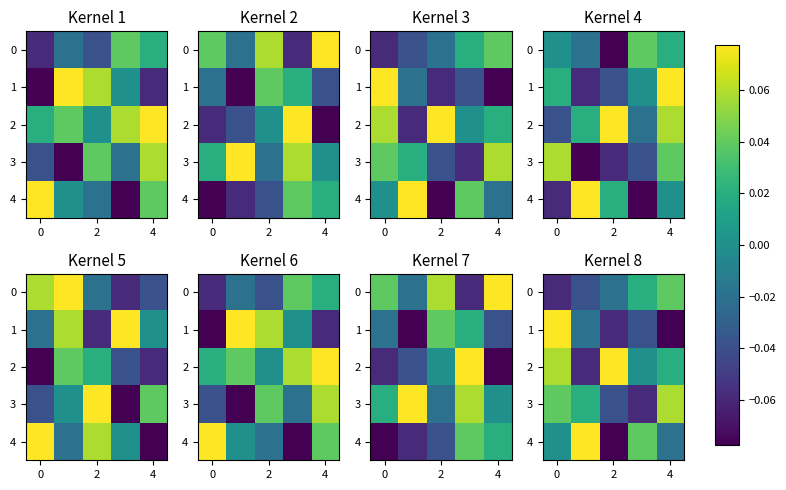

The value of 4 at 2 is -0.1. True or false?

True